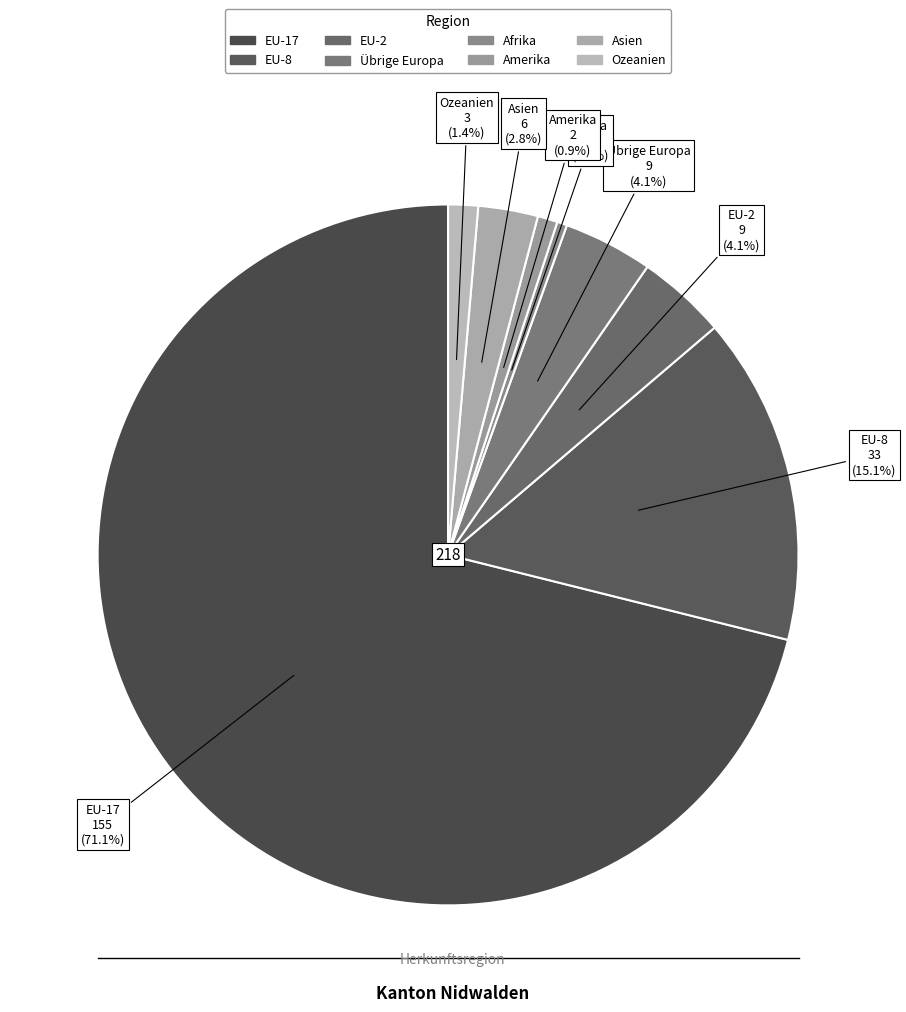

Does Ozeanien represent more than half of the total?

No